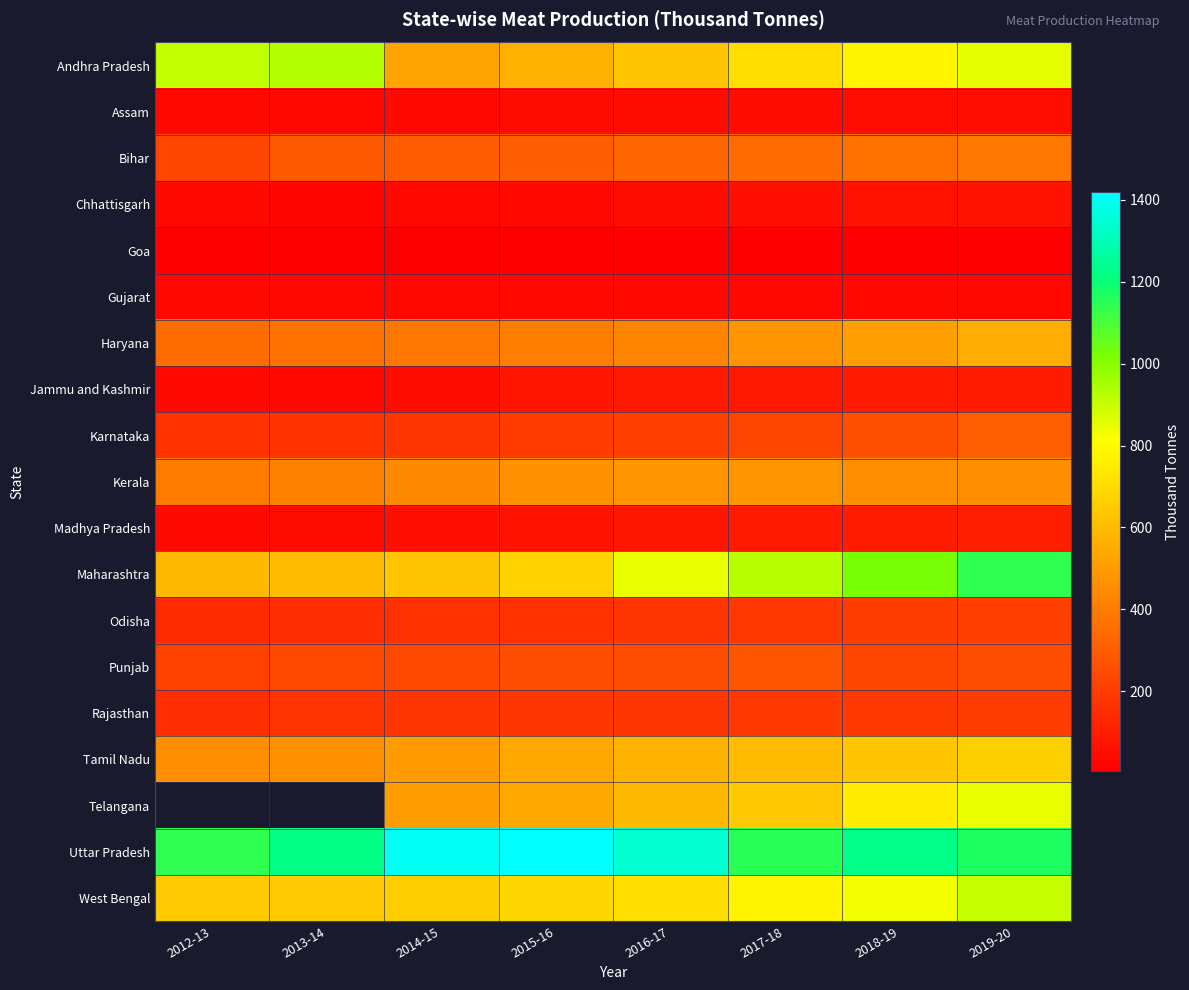

At which category does the chart reach its minimum across all series?

2013-14